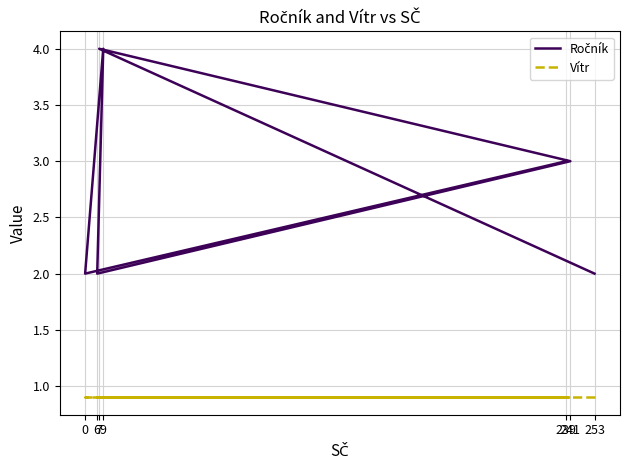

Is it true that Ročník equals 6.6 at 7?

False